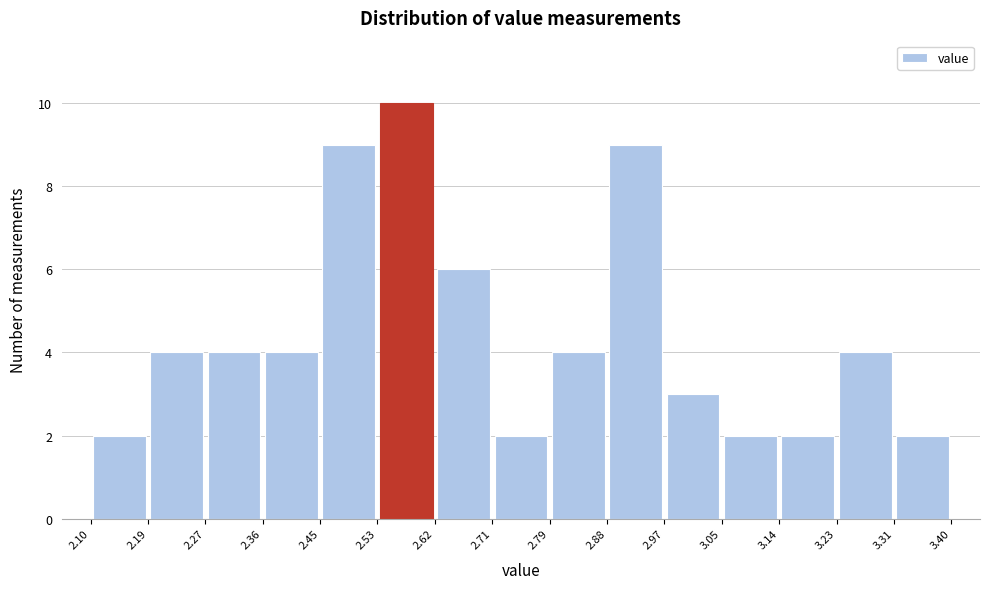

Reading left to right, list every bar in this chart as the range it spans on the x-axis followed by its height. The values are not printed on the chart, so give them approximately, as read against the axis.

2.10 to 2.19: 2
2.19 to 2.27: 4
2.27 to 2.36: 4
2.36 to 2.45: 4
2.45 to 2.53: 9
2.53 to 2.62: 10
2.62 to 2.71: 6
2.71 to 2.79: 2
2.79 to 2.88: 4
2.88 to 2.97: 9
2.97 to 3.05: 3
3.05 to 3.14: 2
3.14 to 3.23: 2
3.23 to 3.31: 4
3.31 to 3.40: 2